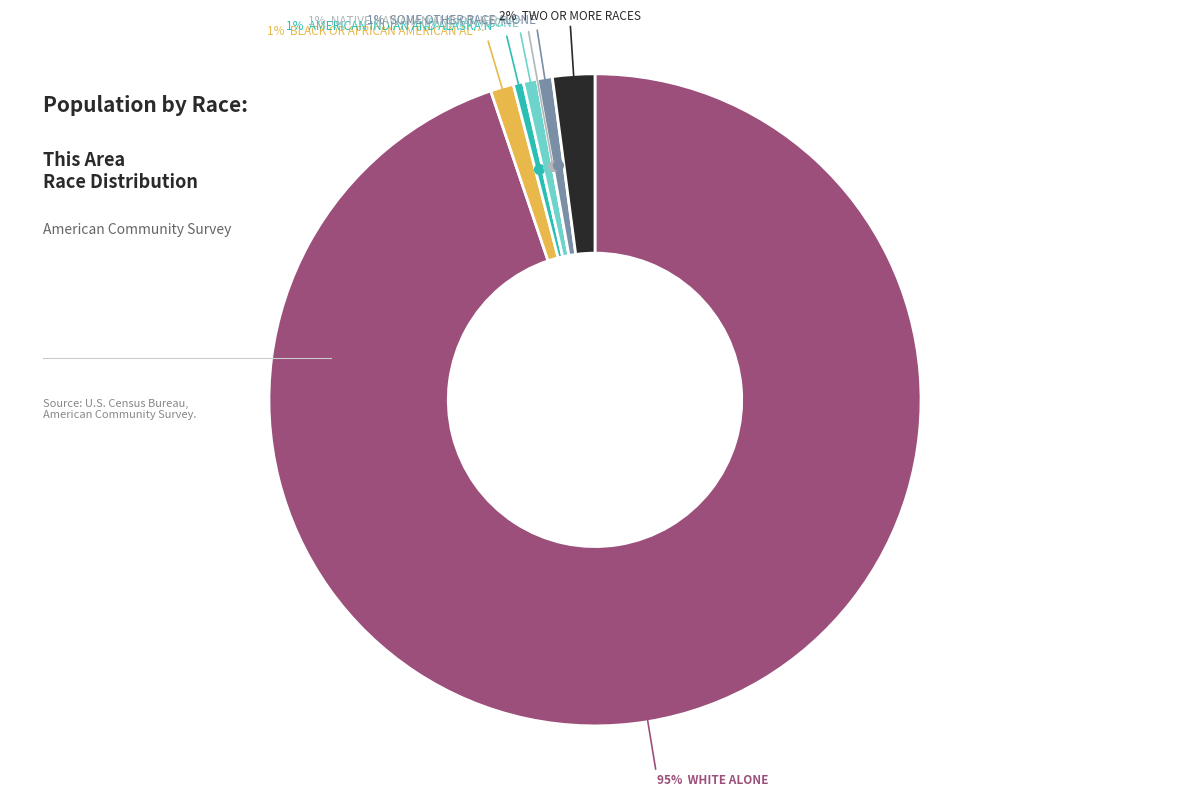

To the nearest percent, what is the difference between the largest and smallest slice percentages?

95%